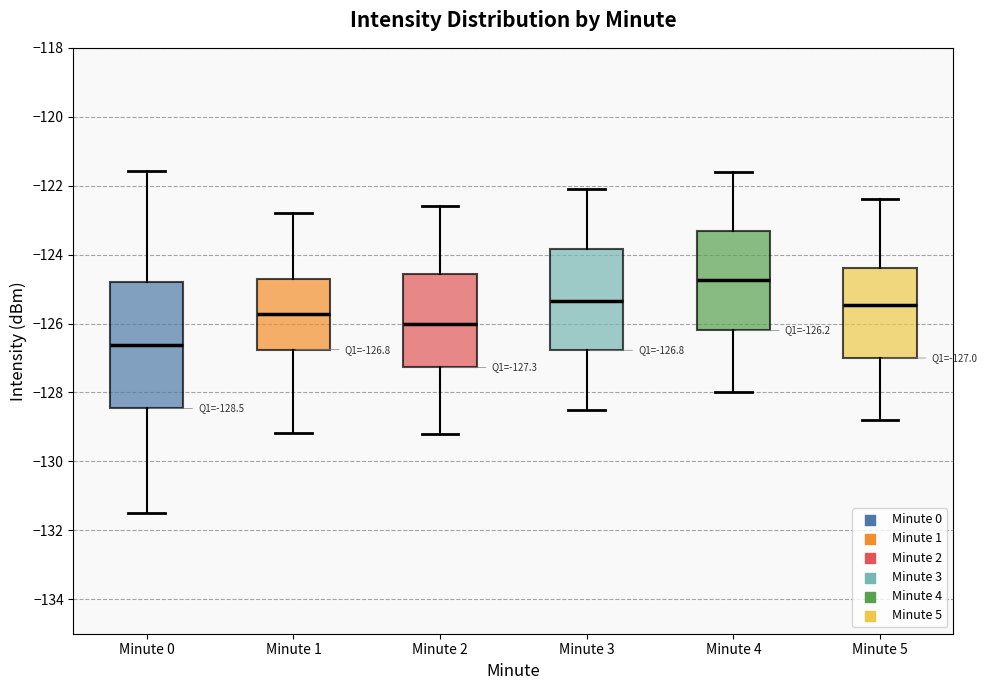

Which box's median line is the lowest?

Minute 0